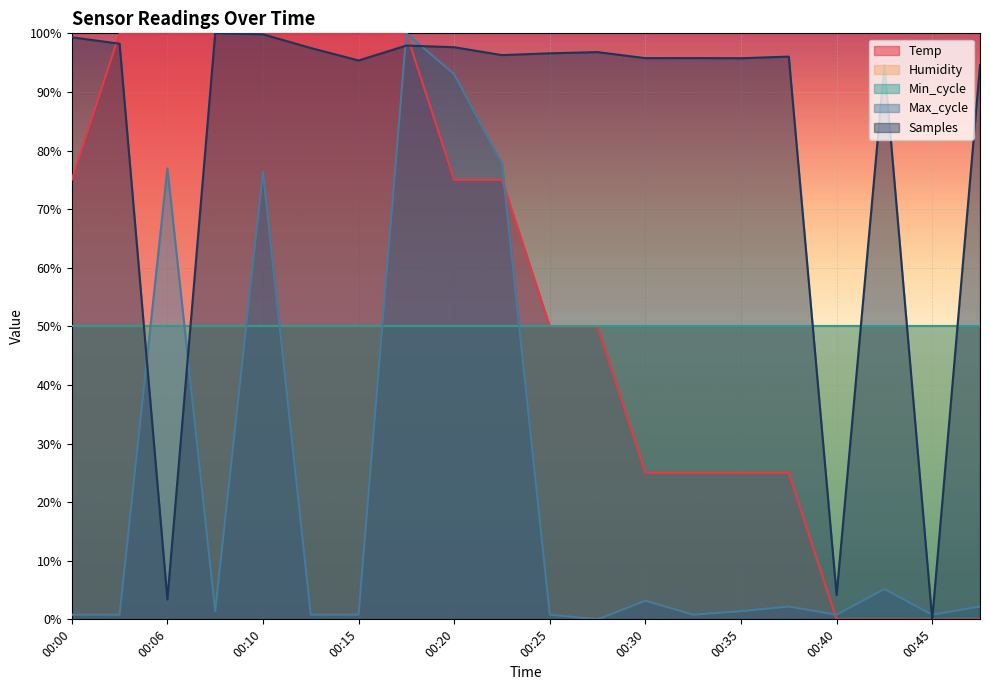

Does the chart display data point markers on the line(s)?

No